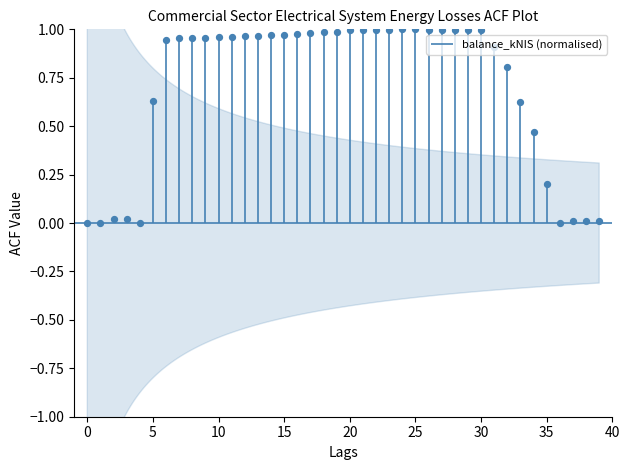

What is the change in value from 3 to 33?

+0.6